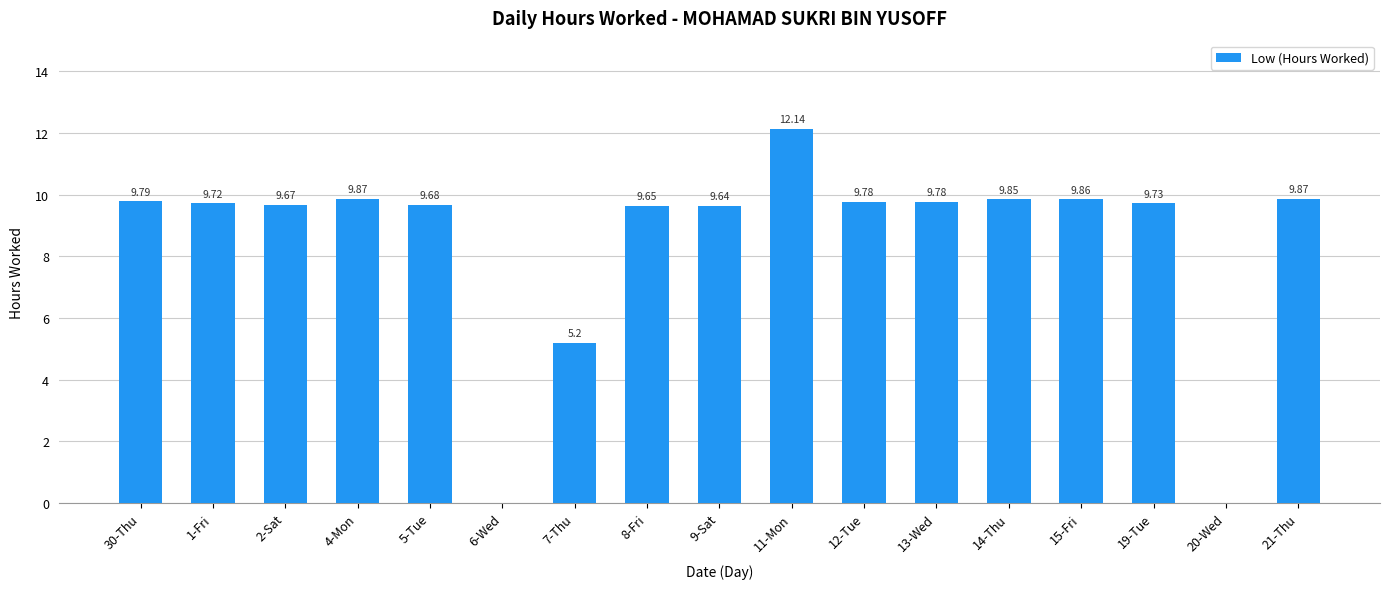

What is the sum of all values?

144.2